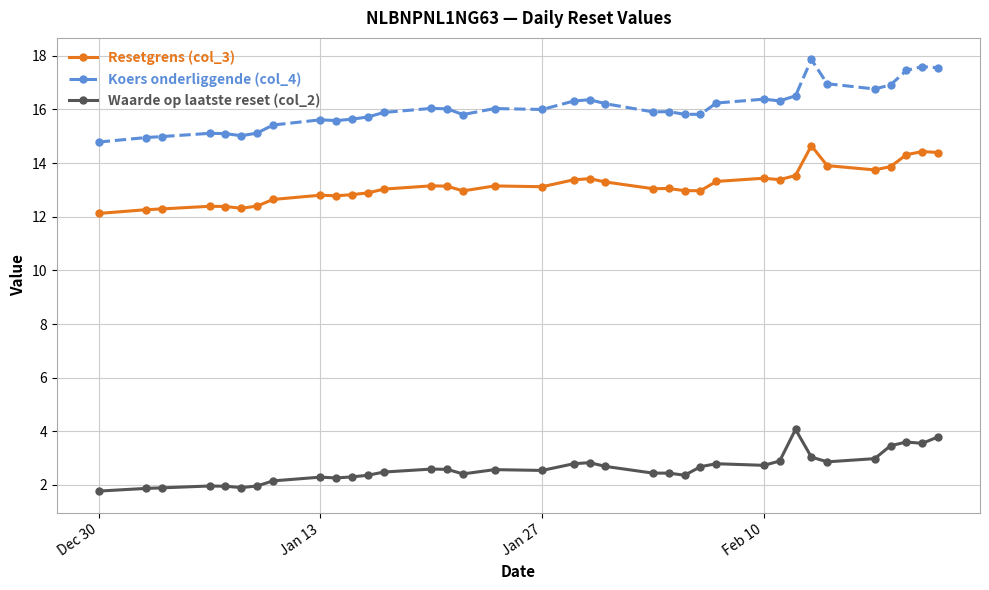

Which series has the widest spread of values?

Koers onderliggende (col_4)